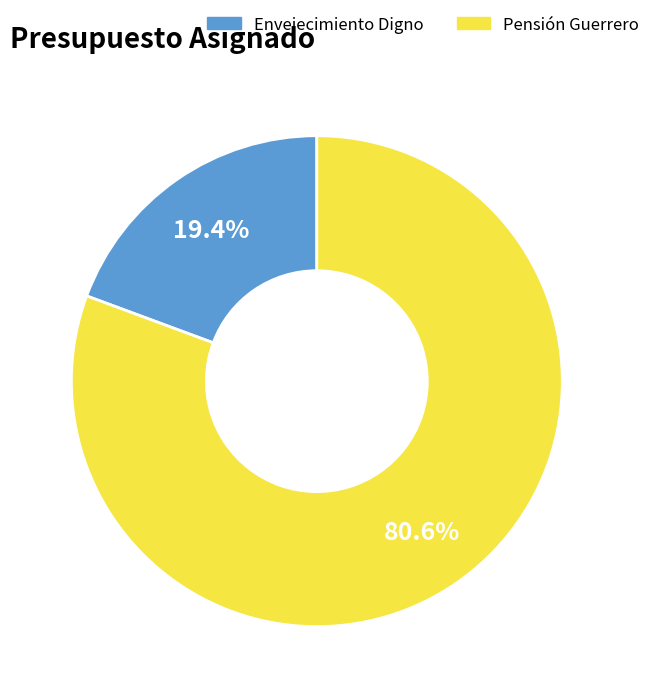

Which slice is the largest?

Pensión Guerrero